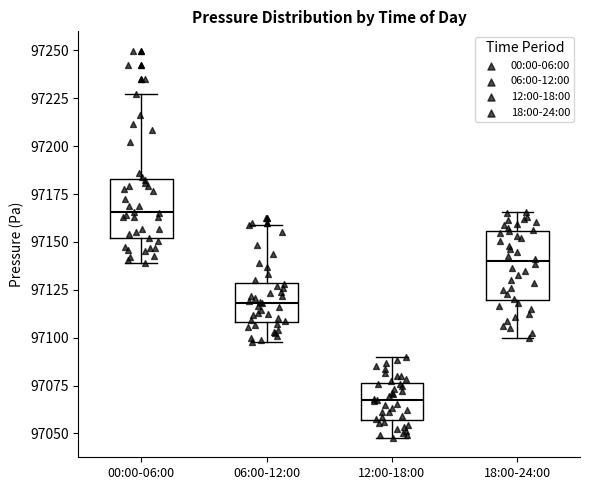

Reading left to right, read every box against the y-axis: the position of its median line, the range the box covers, and the ends of its whiskers. The values are not printed on the chart, so give them approximately, as read against the axis.

00:00-06:00: median 97165, box 97150 to 97185, whiskers 97140 to 97225
06:00-12:00: median 97120, box 97110 to 97130, whiskers 97100 to 97160
12:00-18:00: median 97065, box 97055 to 97075, whiskers 97050 to 97090
18:00-24:00: median 97140, box 97120 to 97155, whiskers 97100 to 97165